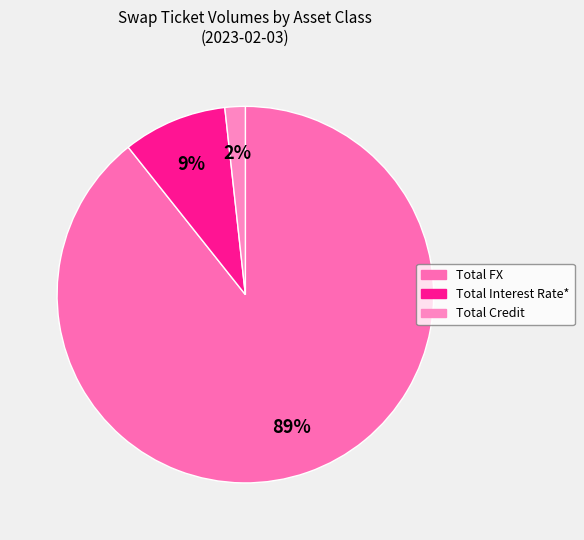

Rank the categories by value from highest to lowest.

Total FX, Total Interest Rate*, Total Credit